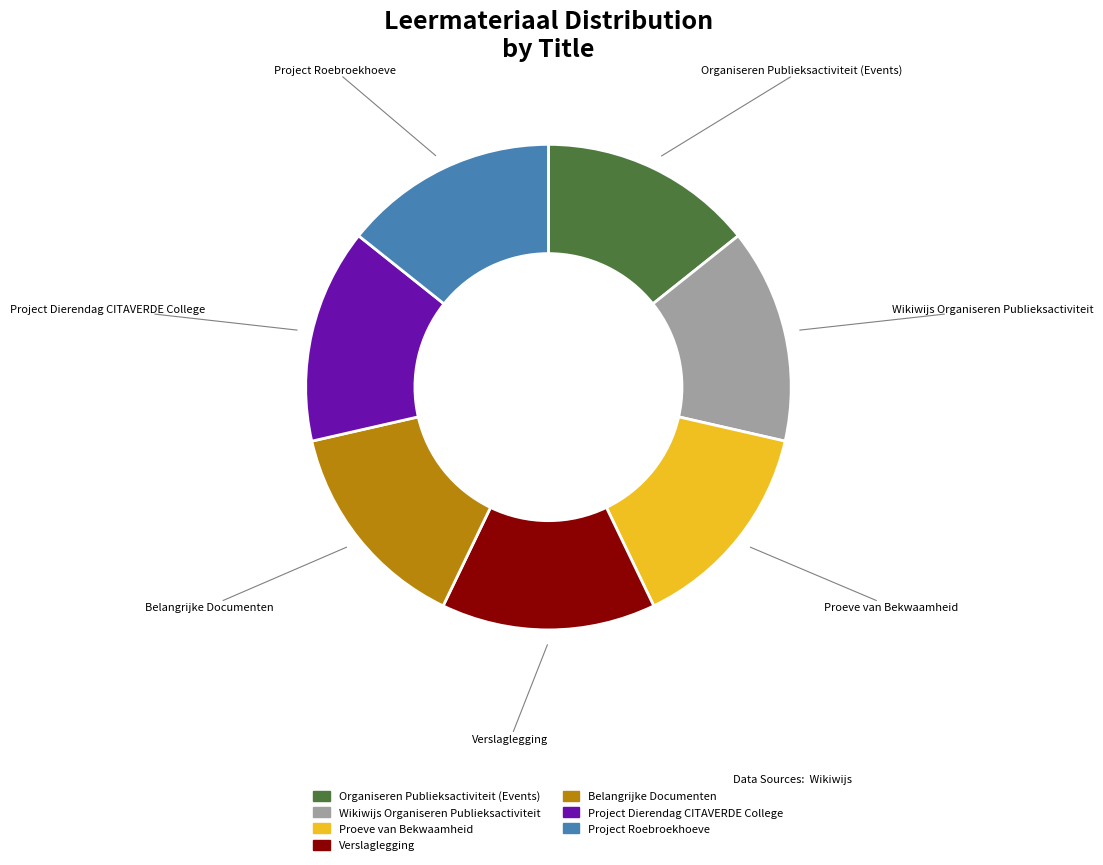

What is the ratio of the value at Verslaglegging to the value at Wikiwijs Organiseren Publieksactiviteit?

1.0